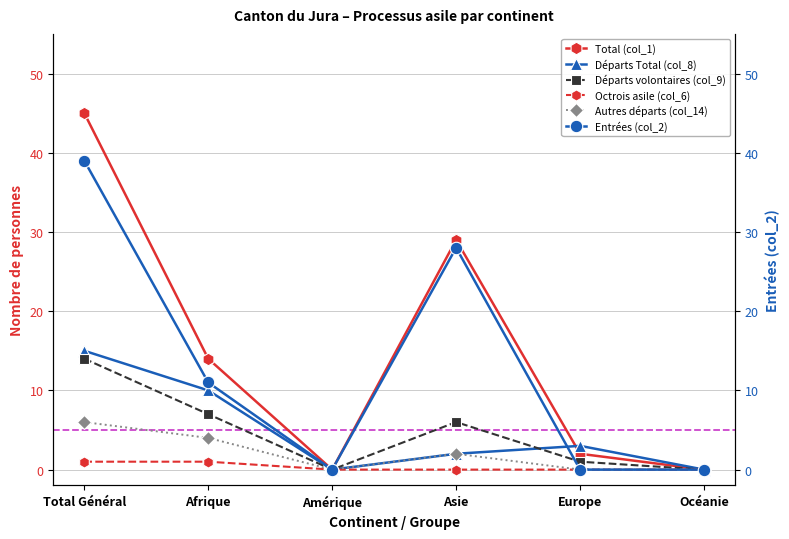

True or false: Total (col_1) and Autres départs (col_14) cross at least once.

False